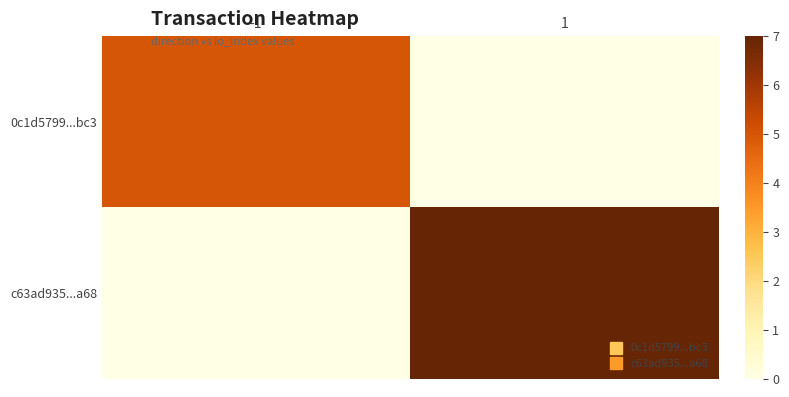

Between -1 and 1, which is larger?

-1